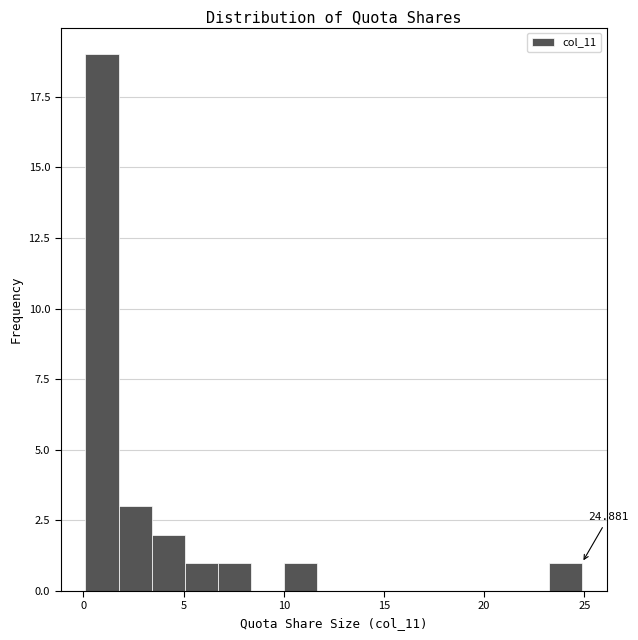

Around what value on the x-axis is the tallest bar? Give the approximate position of its centre, as read against the axis.

1.0